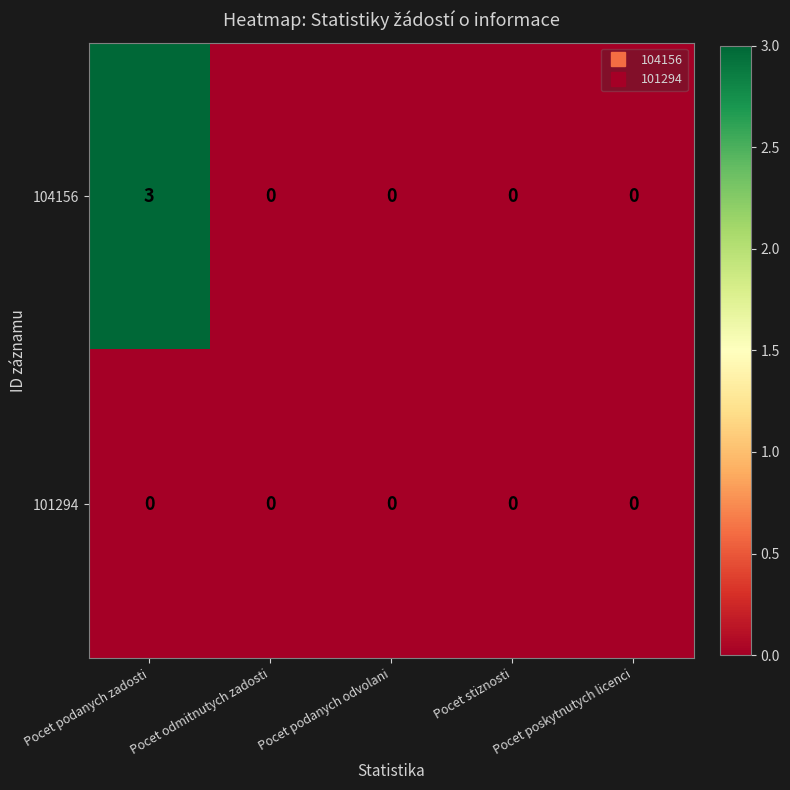

Which series has the widest spread of values?

104156